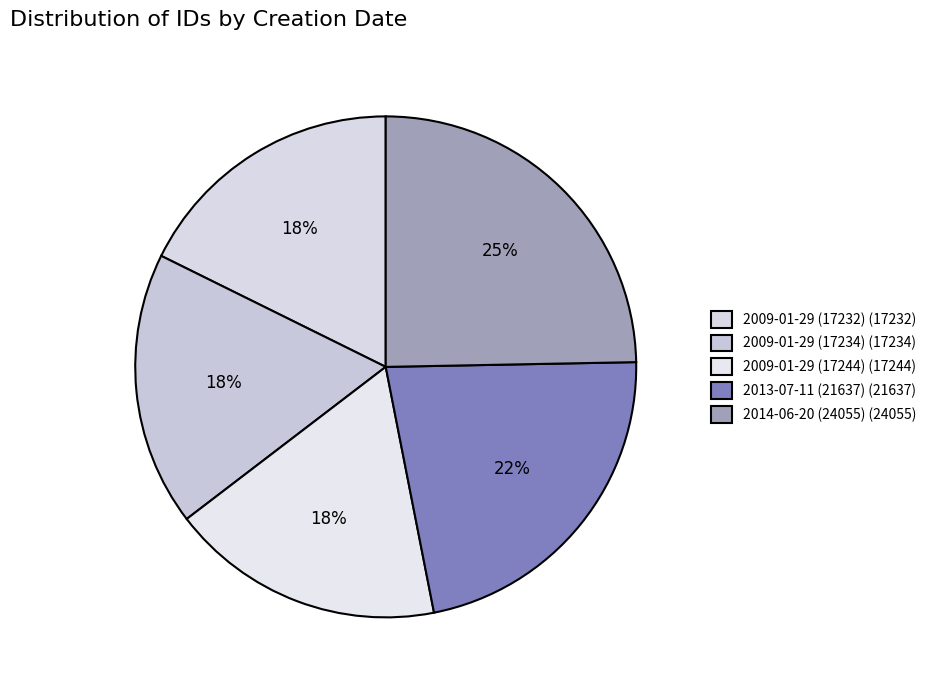

Does any single category account for the majority?

No